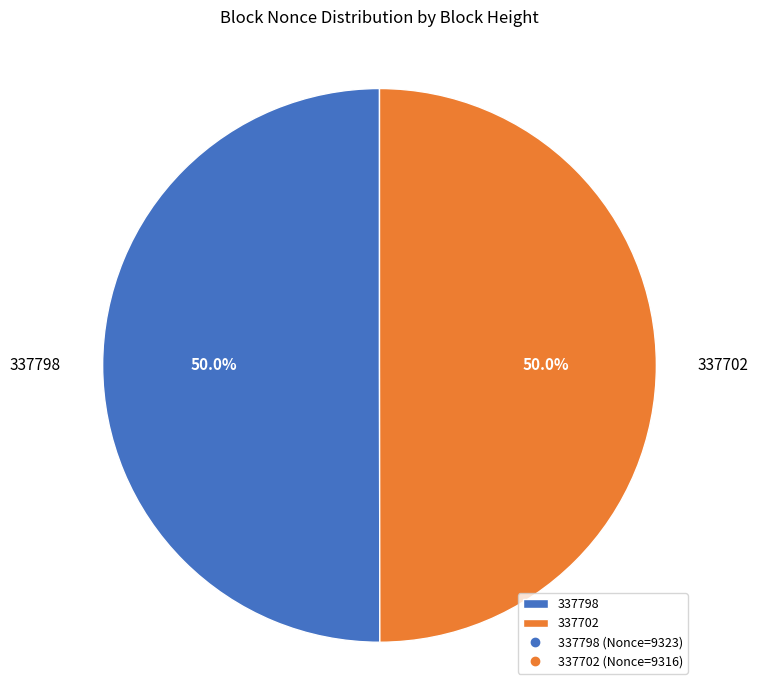

What is the ratio of the value at 337798 to the value at 337702?

1.0